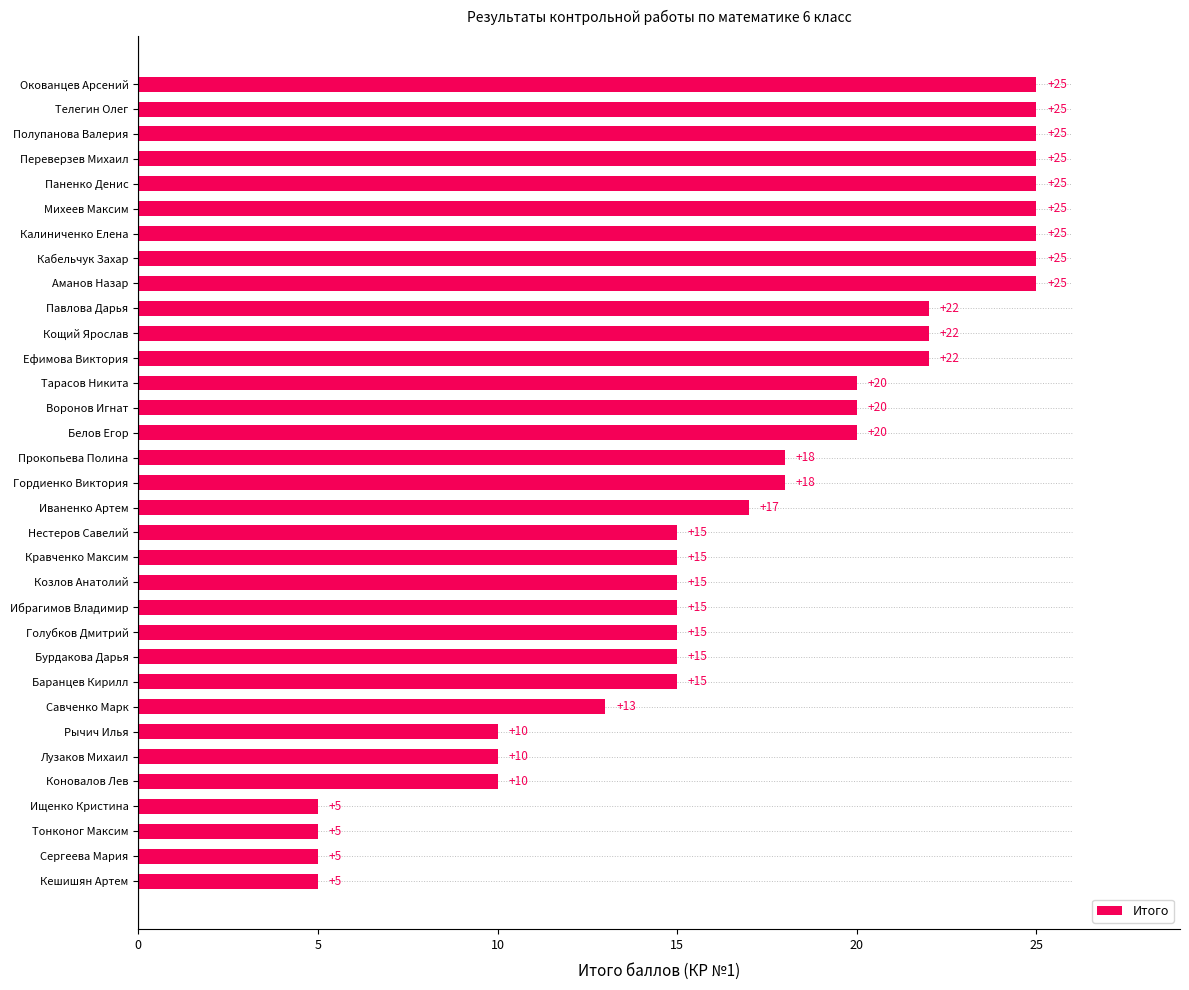

Which has a higher value, Лузаков Михаил or Кешишян Артем?

Лузаков Михаил